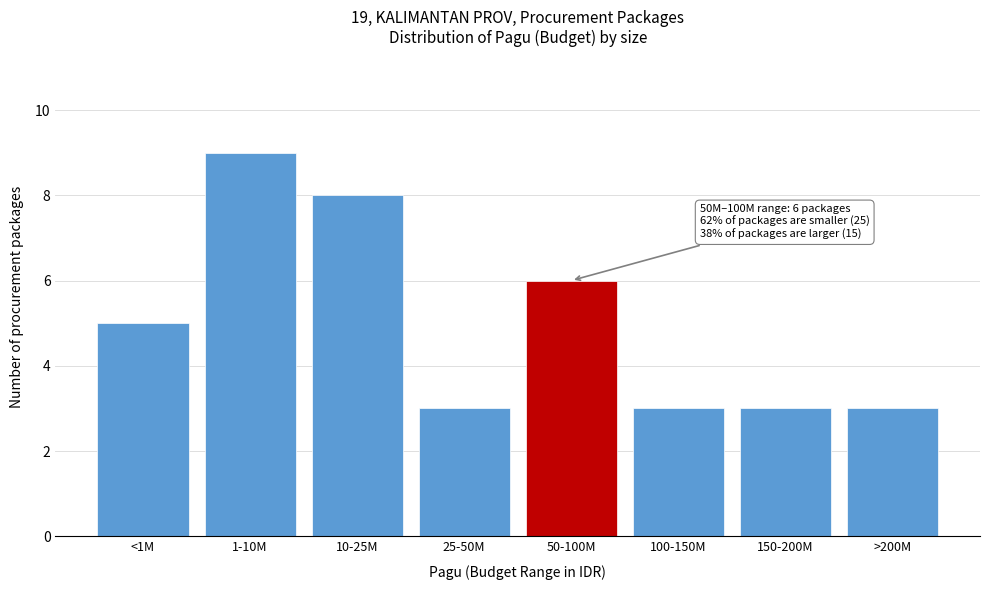

Reading left to right, transcribe all the data shown in this chart.

<1M=5	1-10M=9	10-25M=8	25-50M=3	50-100M=6	100-150M=3	150-200M=3	>200M=3